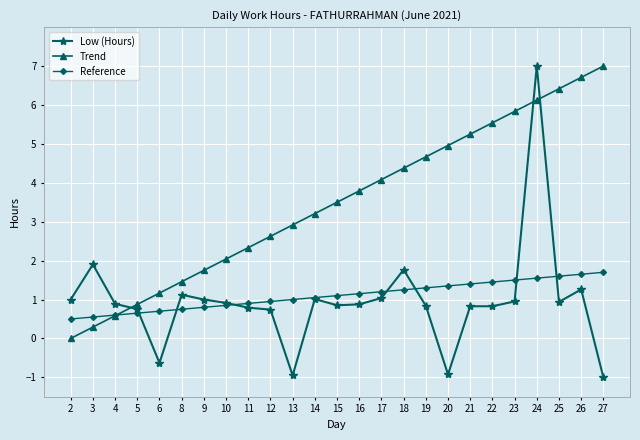

What is the smallest value displayed?

-1.0